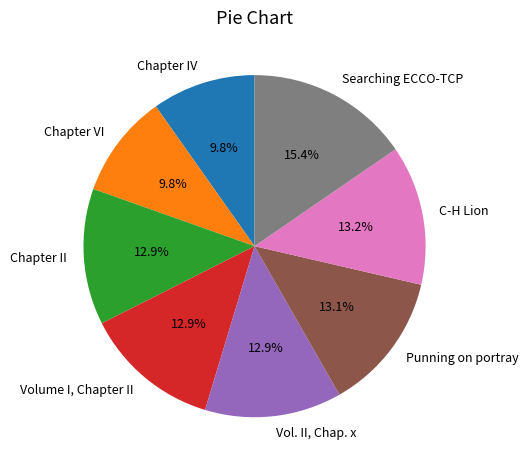

Does any single category account for the majority?

No